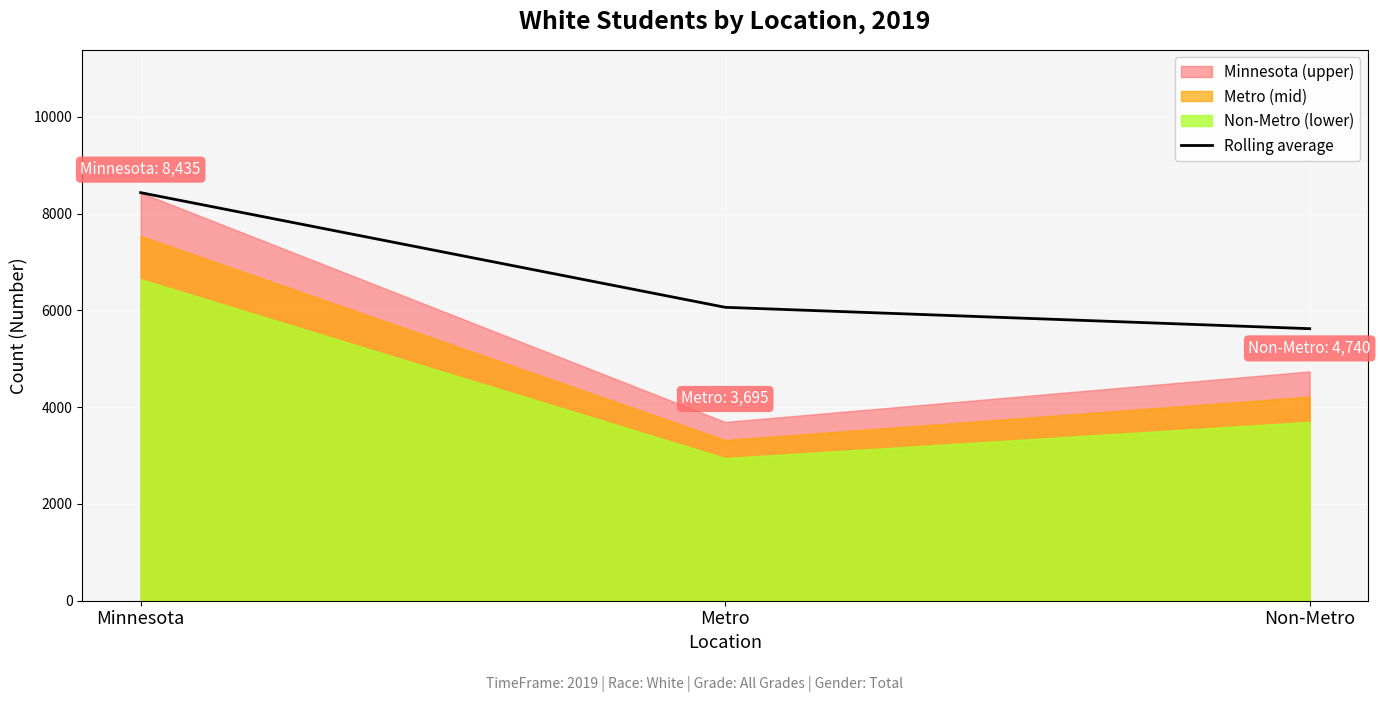

Rank the categories by Rolling average value from highest to lowest.

Minnesota, Metro, Non-Metro